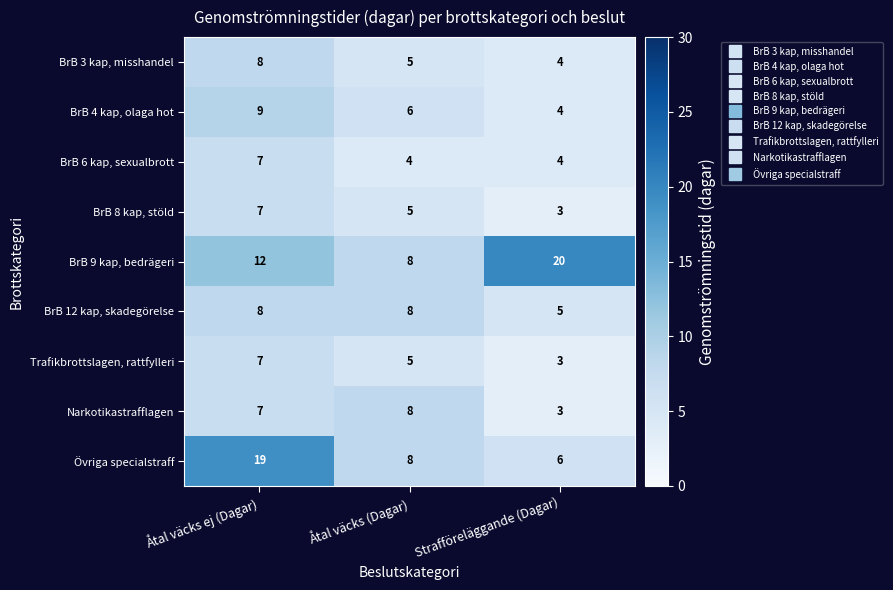

Reading left to right, transcribe all the data shown in this chart.

BrB 3 kap, misshandel: Åtal väcks ej (Dagar)=8	Åtal väcks (Dagar)=5	Strafföreläggande (Dagar)=4
BrB 4 kap, olaga hot: Åtal väcks ej (Dagar)=9	Åtal väcks (Dagar)=6	Strafföreläggande (Dagar)=4
BrB 6 kap, sexualbrott: Åtal väcks ej (Dagar)=7	Åtal väcks (Dagar)=4	Strafföreläggande (Dagar)=4
BrB 8 kap, stöld: Åtal väcks ej (Dagar)=7	Åtal väcks (Dagar)=5	Strafföreläggande (Dagar)=3
BrB 9 kap, bedrägeri: Åtal väcks ej (Dagar)=12	Åtal väcks (Dagar)=8	Strafföreläggande (Dagar)=20
BrB 12 kap, skadegörelse: Åtal väcks ej (Dagar)=8	Åtal väcks (Dagar)=8	Strafföreläggande (Dagar)=5
Trafikbrottslagen, rattfylleri: Åtal väcks ej (Dagar)=7	Åtal väcks (Dagar)=5	Strafföreläggande (Dagar)=3
Narkotikastrafflagen: Åtal väcks ej (Dagar)=7	Åtal väcks (Dagar)=8	Strafföreläggande (Dagar)=3
Övriga specialstraff: Åtal väcks ej (Dagar)=19	Åtal väcks (Dagar)=8	Strafföreläggande (Dagar)=6